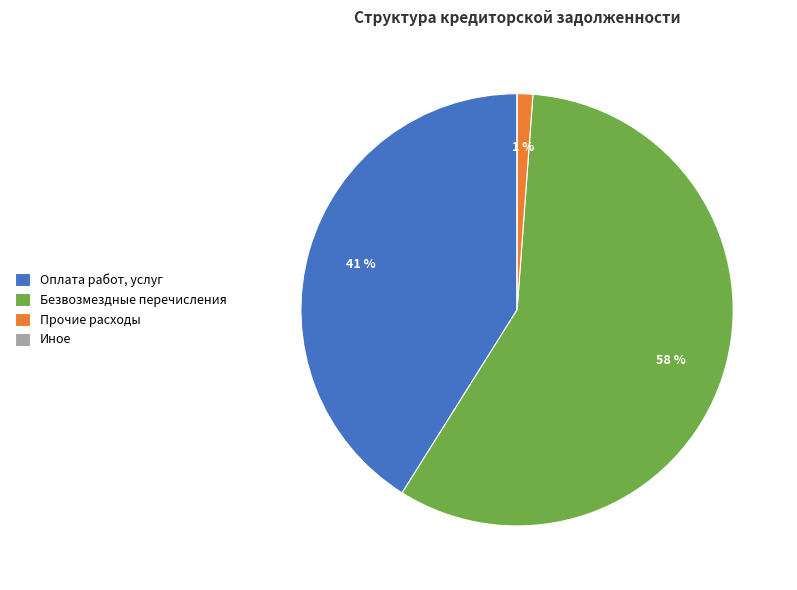

To the nearest percent, what portion does Безвозмездные перечисления represent?

58%